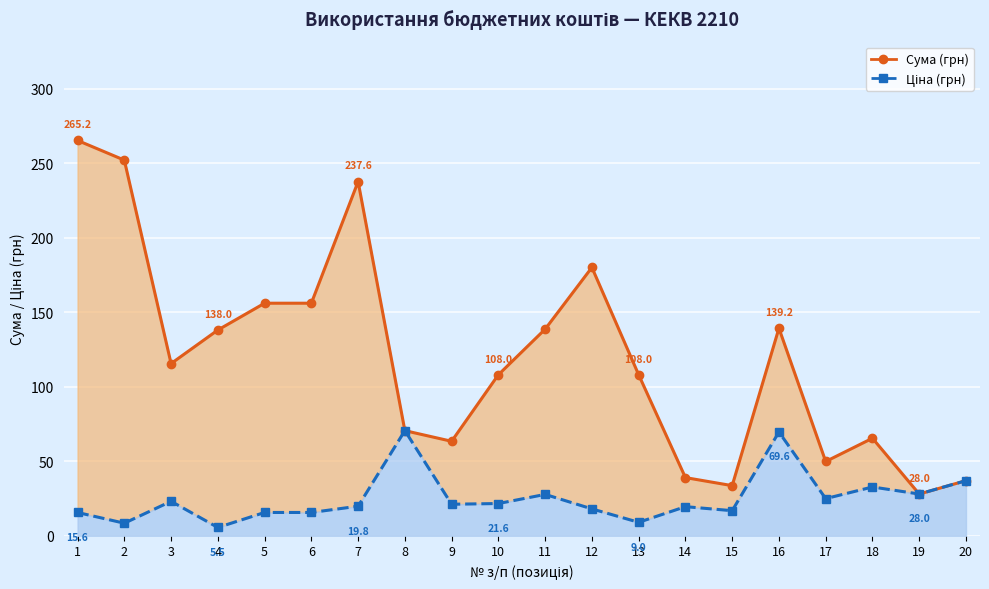

At which category does Сума (грн) reach its first local peak?

7